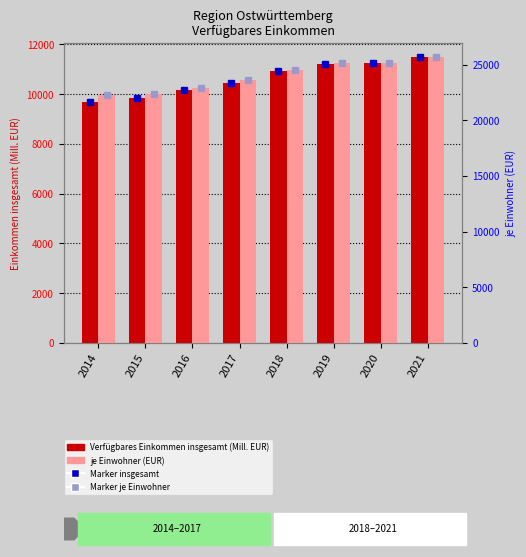

Rank the series by their average value, from lowest to highest.

Verfügbares Einkommen insgesamt (Mill. EUR), je Einwohner (EUR)